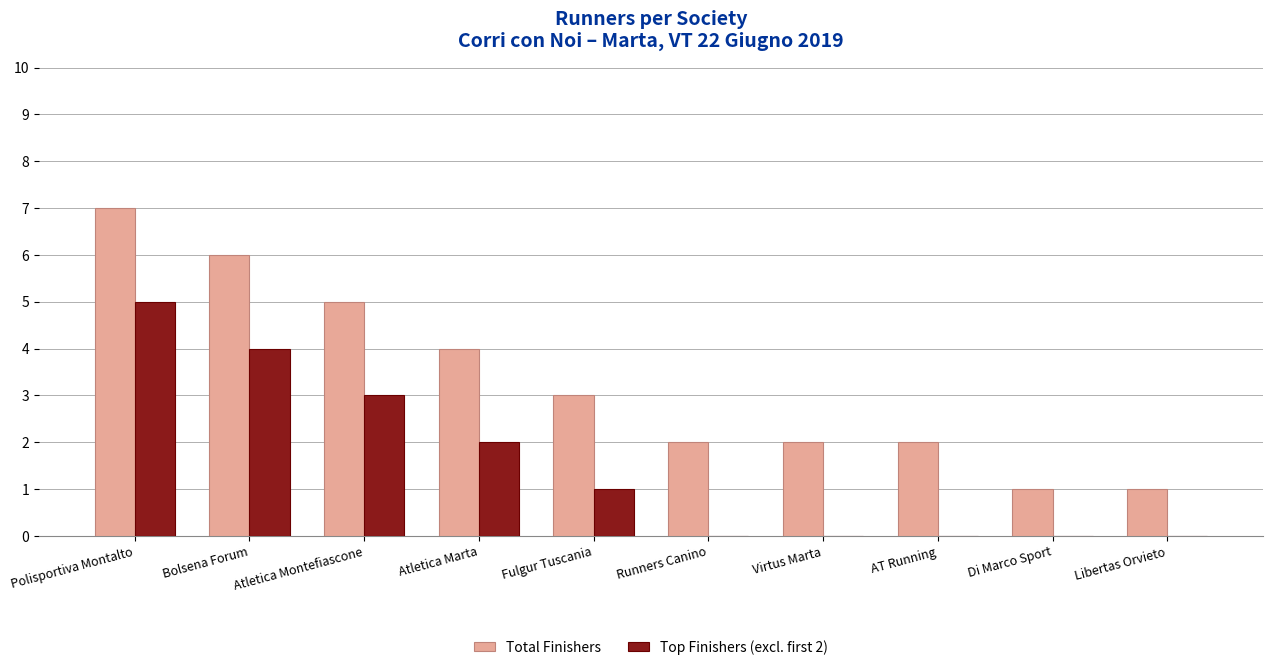

What is the total value across all series at Atletica Montefiascone?

8